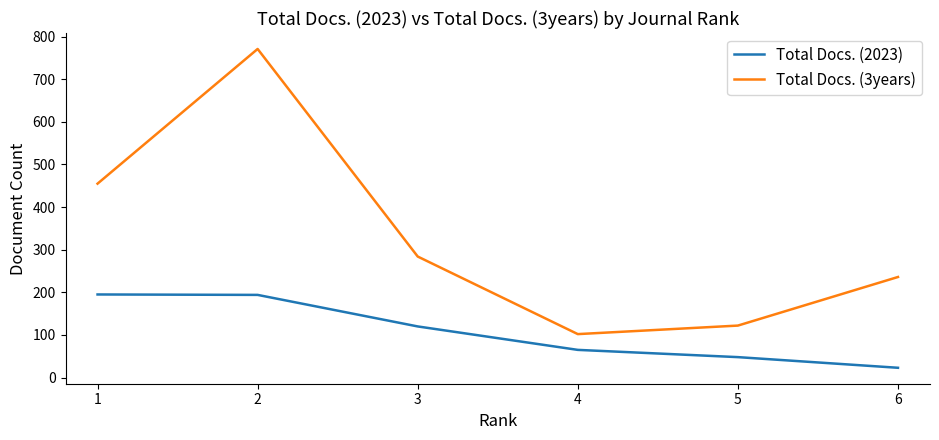

Rank the series by their maximum value, from lowest to highest.

Total Docs. (2023), Total Docs. (3years)